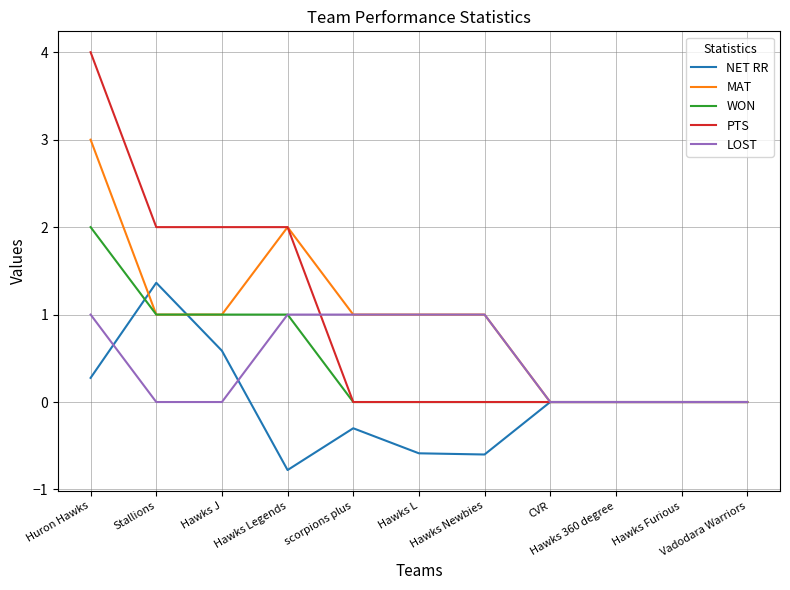

Reading right to left, list all the values displayed in this chart.

NET RR: Vadodara Warriors=0.0	Hawks Furious=0.0	Hawks 360 degree=0.0	CVR=0.0	Hawks Newbies=-0.6	Hawks L=-0.6	scorpions plus=-0.3	Hawks Legends=-0.8	Hawks J=0.6	Stallions=1.4	Huron Hawks=0.3
MAT: Vadodara Warriors=0.0	Hawks Furious=0.0	Hawks 360 degree=0.0	CVR=0.0	Hawks Newbies=1.0	Hawks L=1.0	scorpions plus=1.0	Hawks Legends=2.0	Hawks J=1.0	Stallions=1.0	Huron Hawks=3.0
WON: Vadodara Warriors=0.0	Hawks Furious=0.0	Hawks 360 degree=0.0	CVR=0.0	Hawks Newbies=0.0	Hawks L=0.0	scorpions plus=0.0	Hawks Legends=1.0	Hawks J=1.0	Stallions=1.0	Huron Hawks=2.0
PTS: Vadodara Warriors=0.0	Hawks Furious=0.0	Hawks 360 degree=0.0	CVR=0.0	Hawks Newbies=0.0	Hawks L=0.0	scorpions plus=0.0	Hawks Legends=2.0	Hawks J=2.0	Stallions=2.0	Huron Hawks=4.0
LOST: Vadodara Warriors=0.0	Hawks Furious=0.0	Hawks 360 degree=0.0	CVR=0.0	Hawks Newbies=1.0	Hawks L=1.0	scorpions plus=1.0	Hawks Legends=1.0	Hawks J=0.0	Stallions=0.0	Huron Hawks=1.0